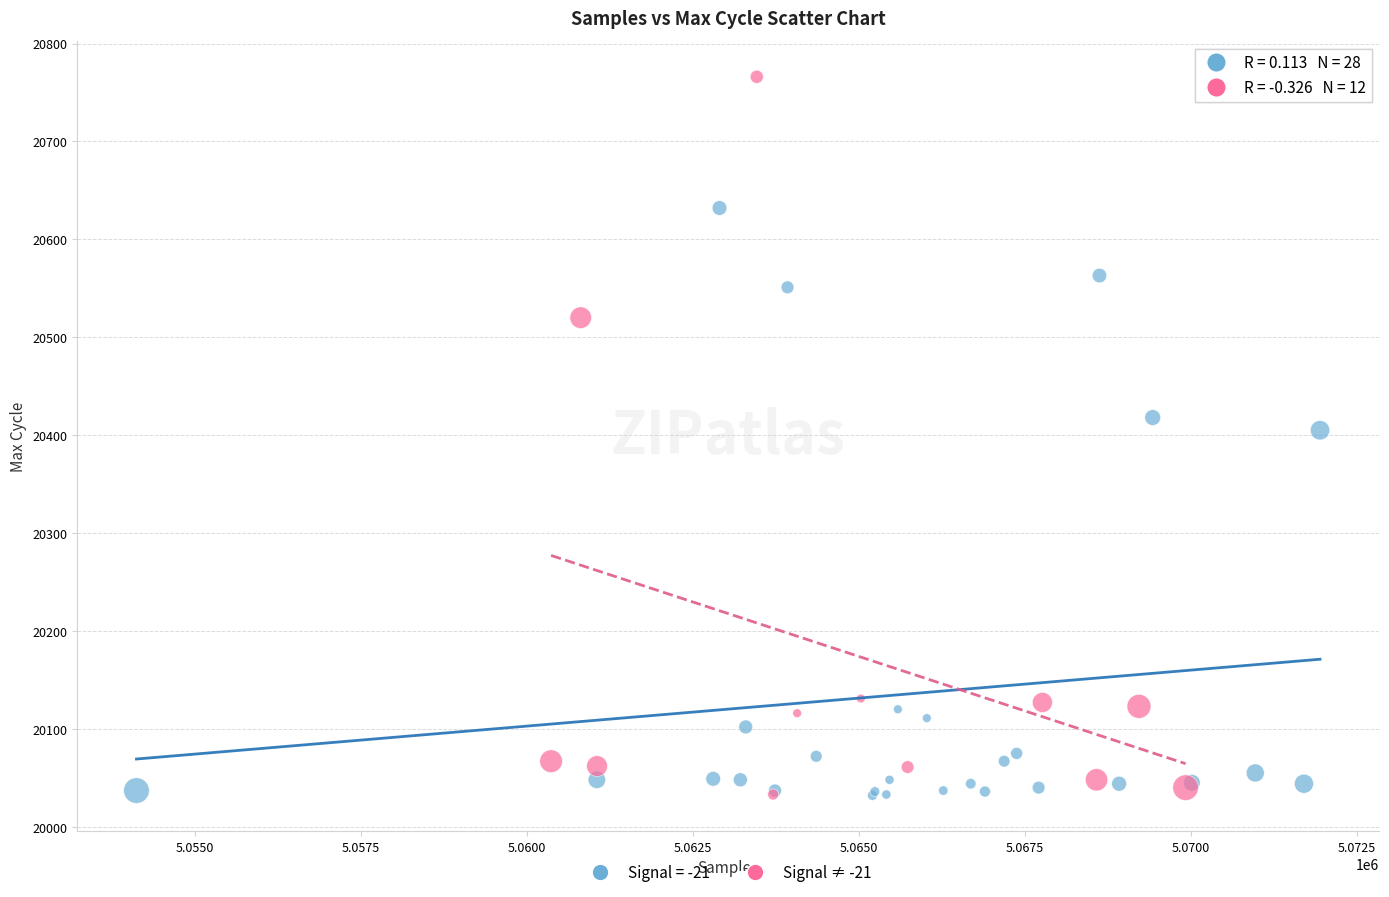

Which series has the largest Y range (max minus min)?

Signal ≠ -21